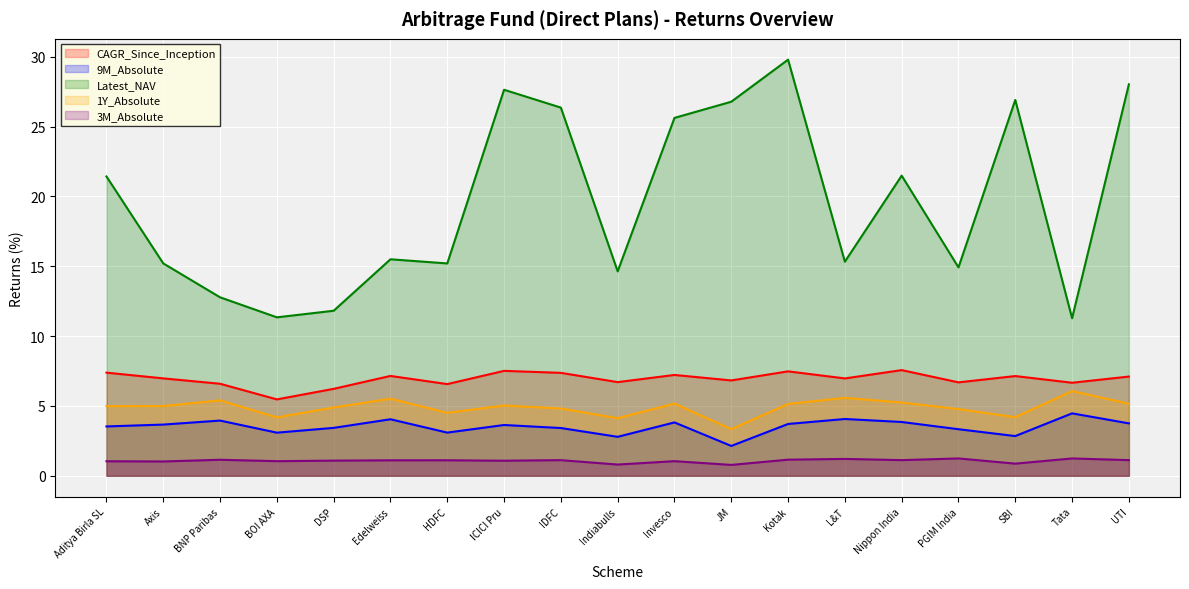

How many values in the CAGR_Since_Inception series exceed 6?

18